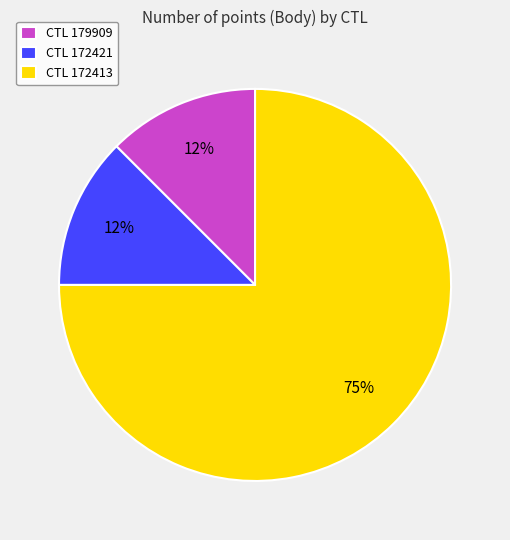

Combined, do CTL 172413 and CTL 172421 account for over 50%?

Yes